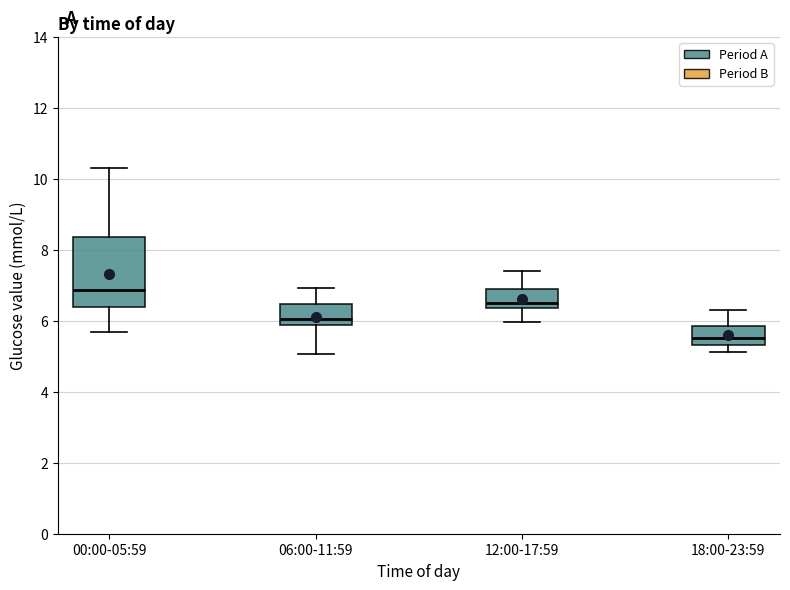

Reading left to right, transcribe this box plot: for each box, give where its median line is, the range the box spans, and where its two whiskers end, as read against the y-axis. The values are not printed on the chart, so give them approximately, as read against the axis.

00:00-05:59: median 6.8, box 6.4 to 8.4, whiskers 5.8 to 10.4
06:00-11:59: median 6.0, box 5.8 to 6.4, whiskers 5.0 to 7.0
12:00-17:59: median 6.6, box 6.4 to 7.0, whiskers 6.0 to 7.4
18:00-23:59: median 5.6, box 5.4 to 5.8, whiskers 5.2 to 6.4